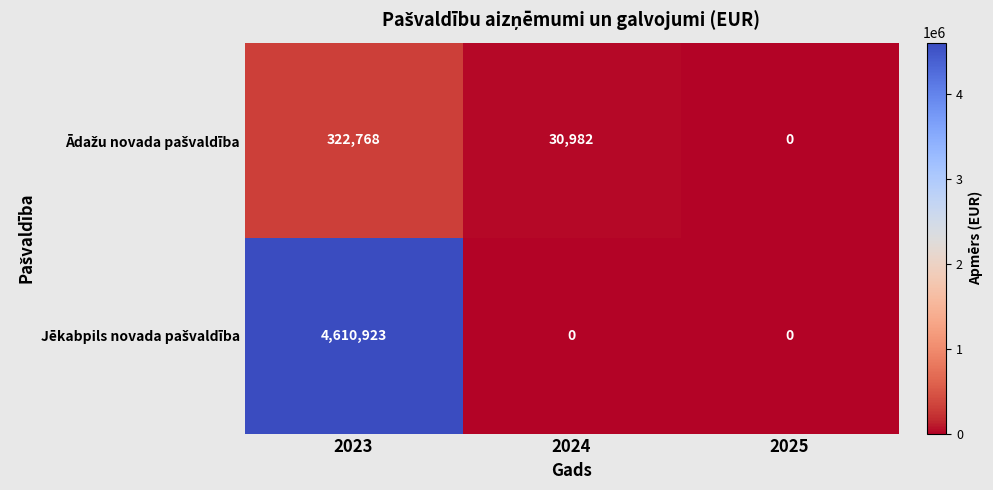

At which category is the sum across all series the highest?

2023